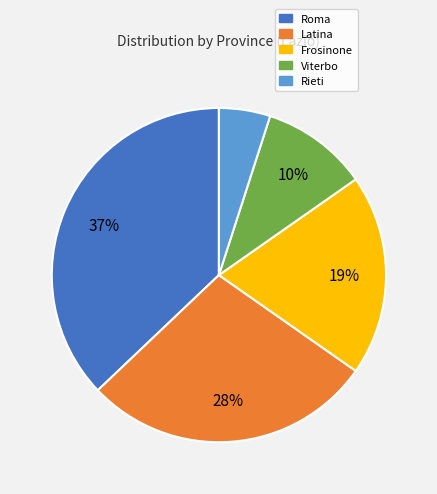

The Rieti slice represents 18% of the pie. True or false?

False